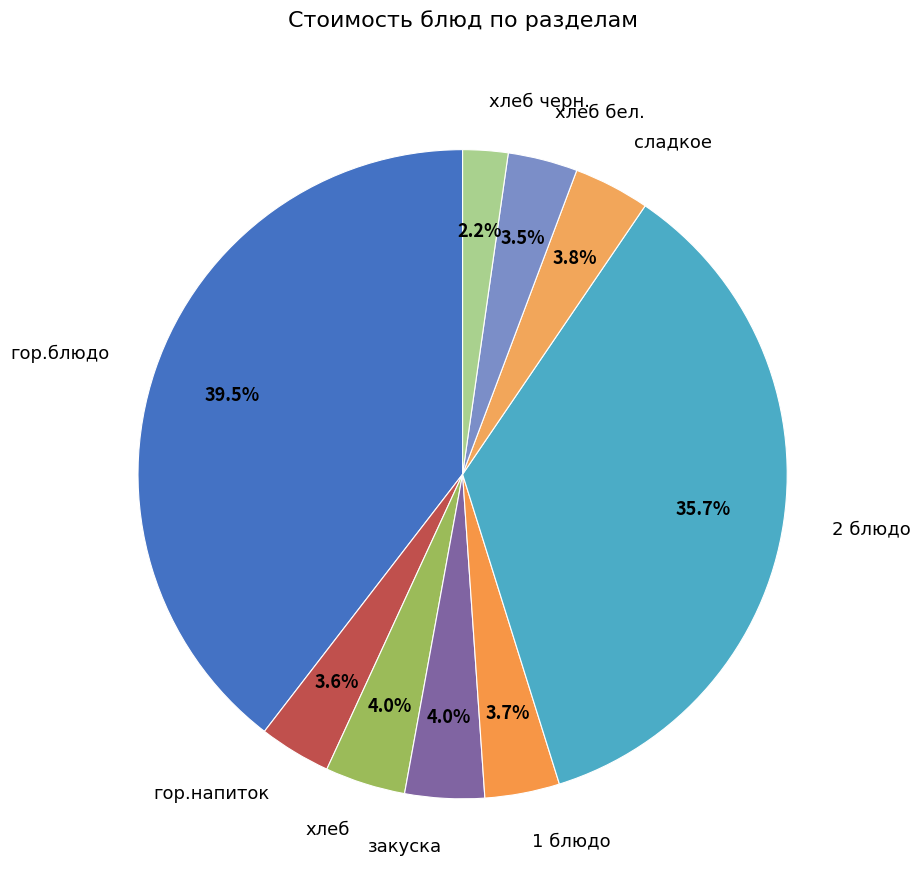

To the nearest percent, what portion does гор.напиток represent?

4%